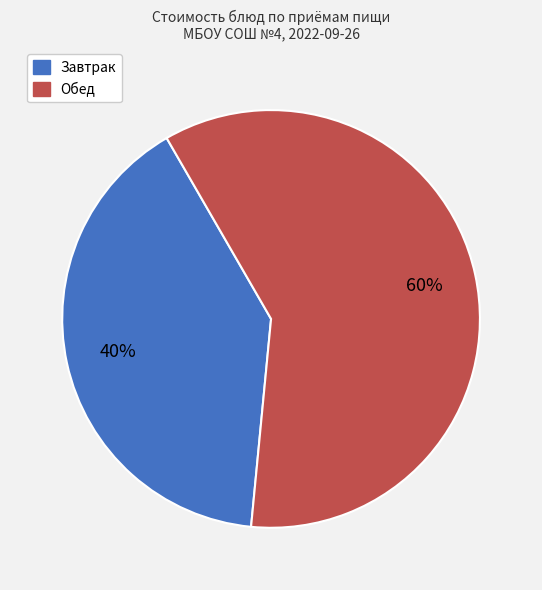

To the nearest percent, what is the difference between the largest and smallest slice percentages?

20%